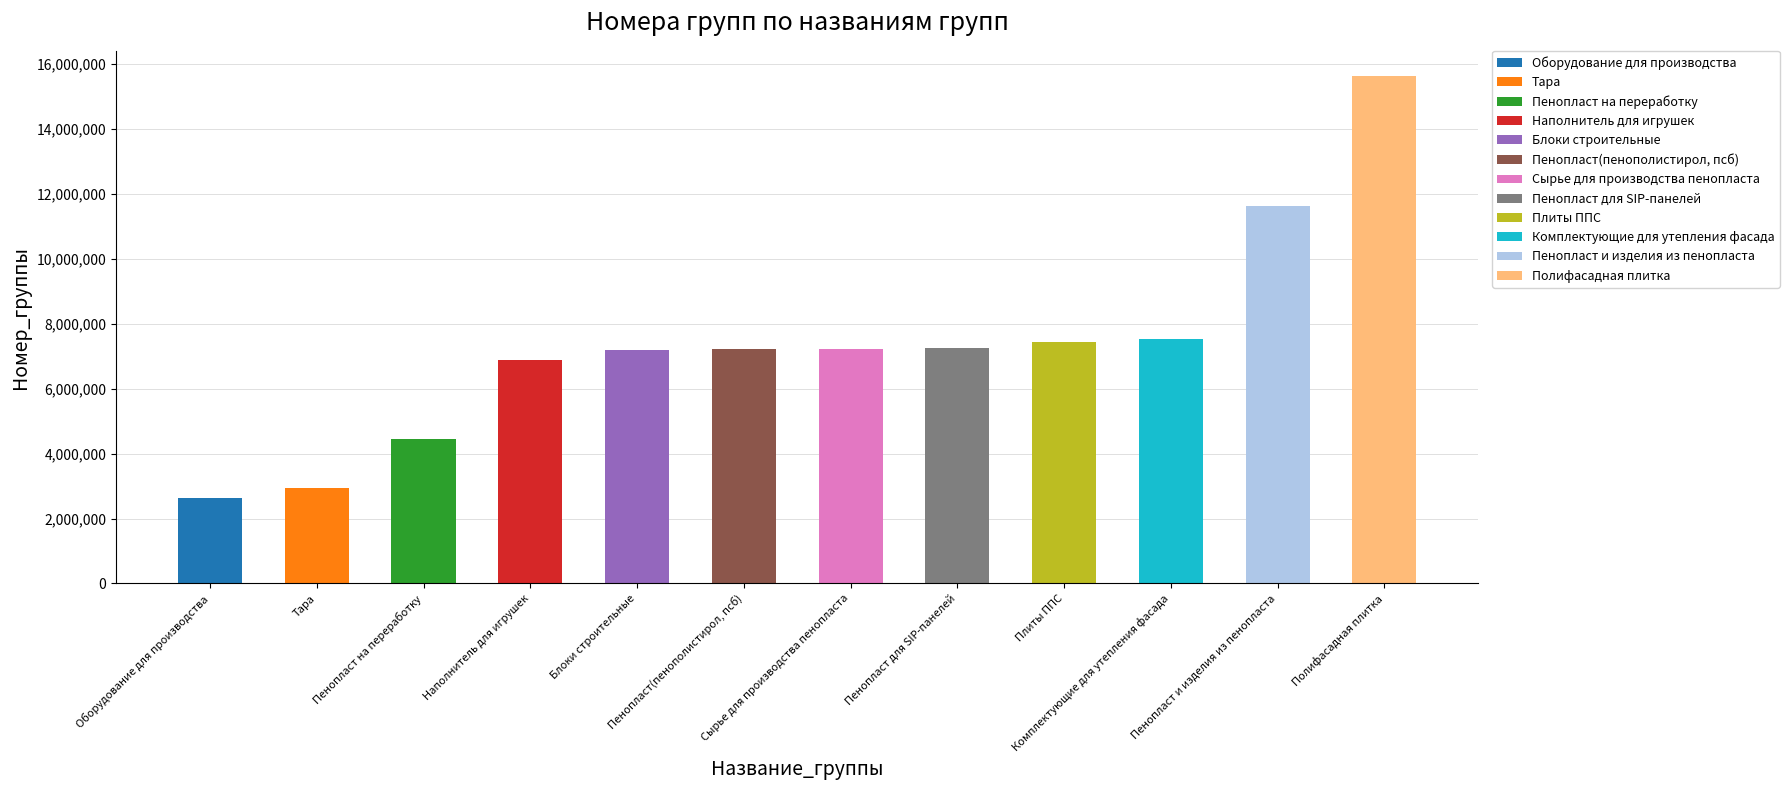

Where does the data first go above 7238117?

Пенопласт для SIP-панелей